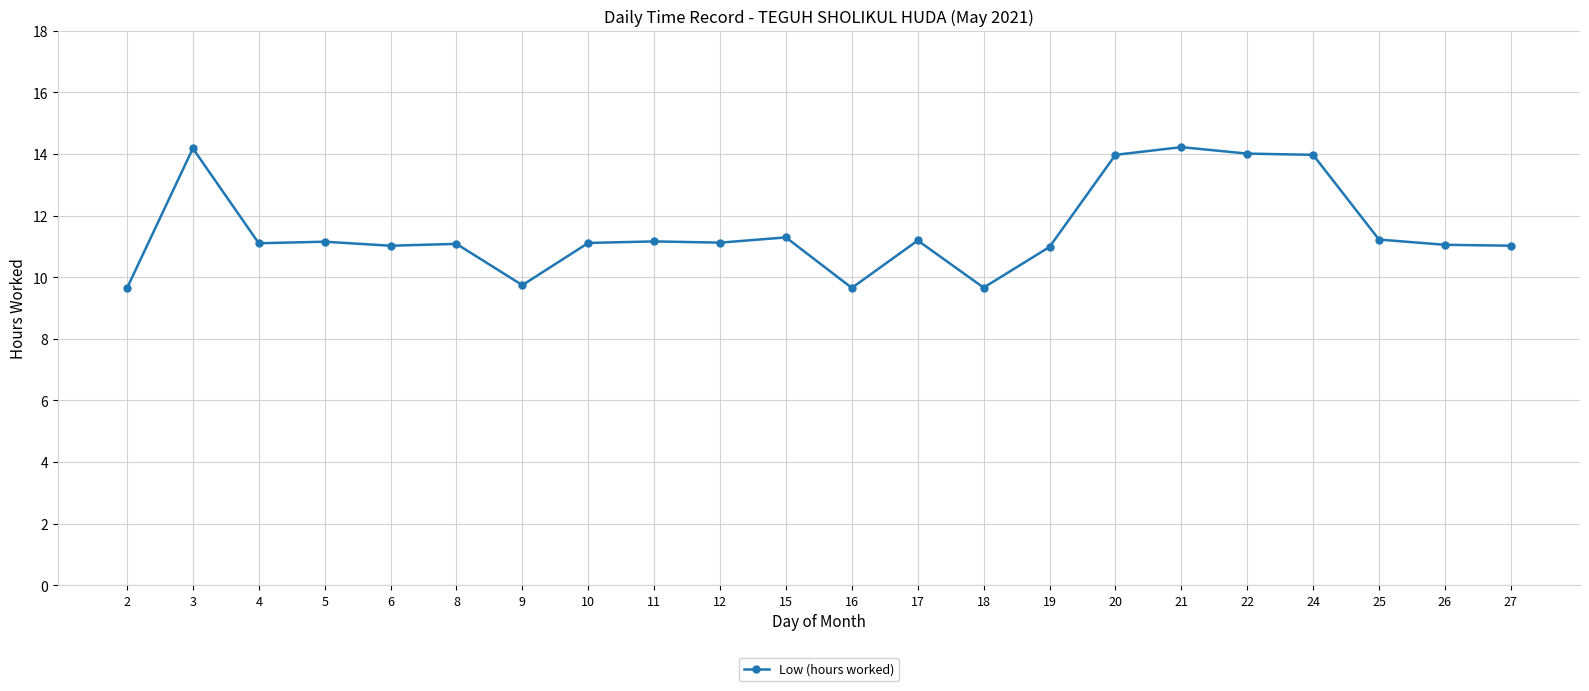

The value at 21 is 18.7. True or false?

False